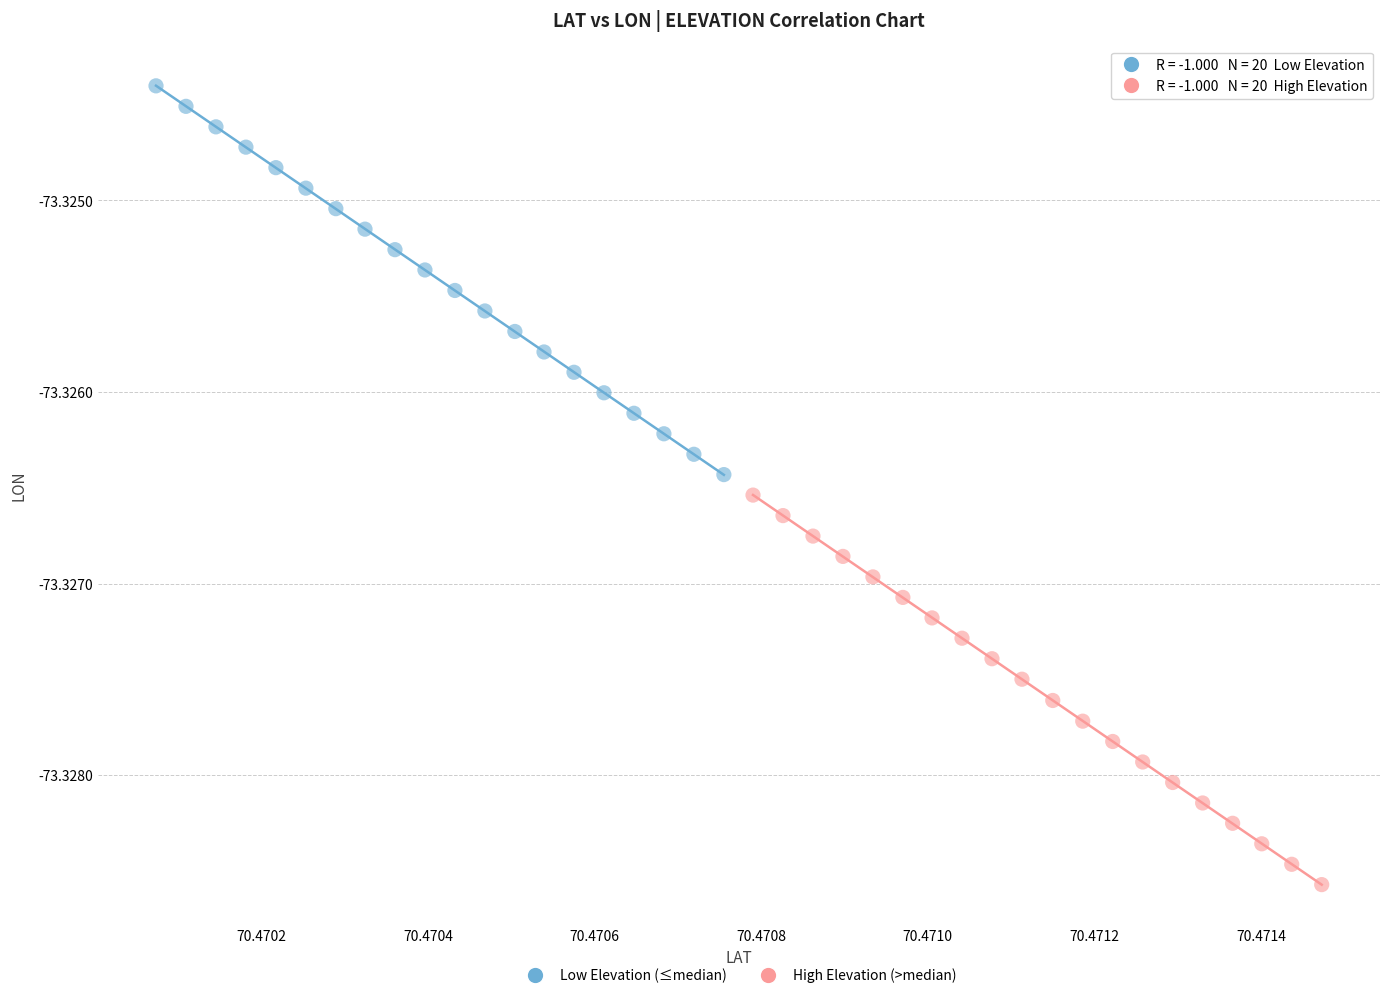

Which series has the widest spread of Y values?

High Elevation (>median)